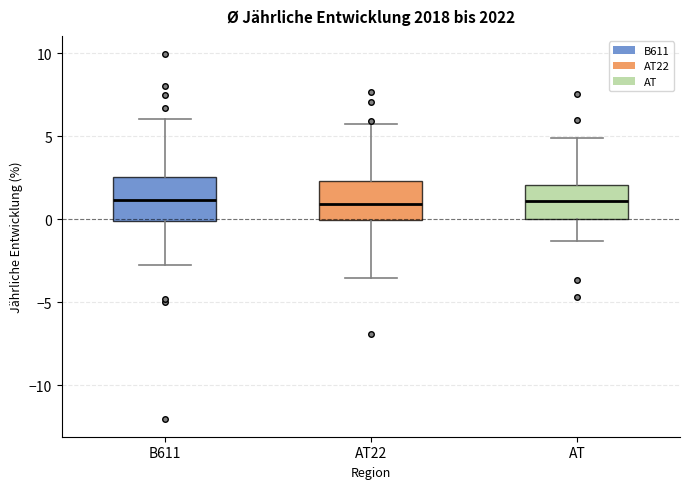

Reading left to right, read every box against the y-axis: the position of its median line, the range the box covers, and the ends of its whiskers. The values are not printed on the chart, so give them approximately, as read against the axis.

B611: median 1.0, box 0.0 to 2.5, whiskers -3.0 to 6.0
AT22: median 1.0, box 0.0 to 2.5, whiskers -3.5 to 6.0
AT: median 1.0, box 0.0 to 2.0, whiskers -1.5 to 5.0